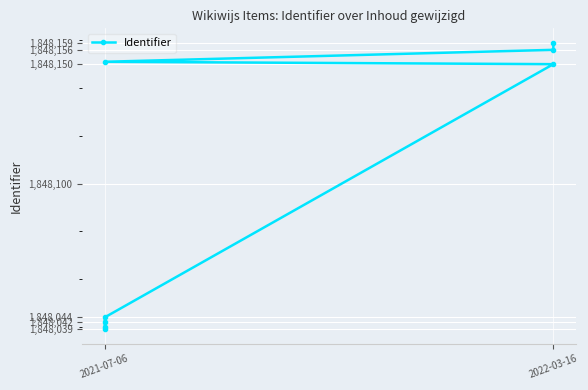

What is the change in value from 2021-07-06 to 2022-03-16?

+119